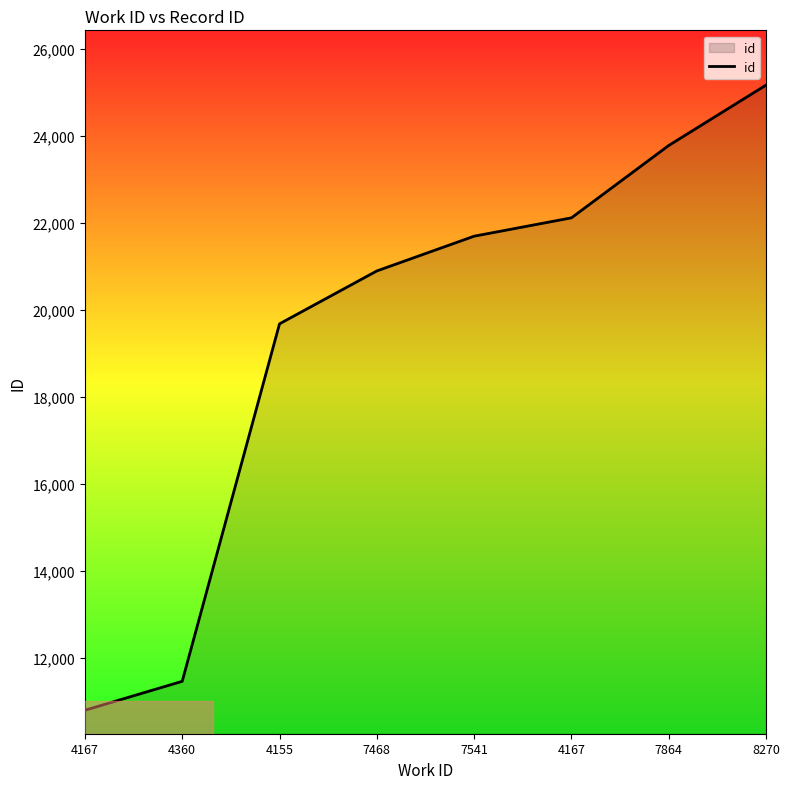

List the labels in order of value, smallest first.

4167, 4360, 4155, 7468, 7541, 4167, 7864, 8270